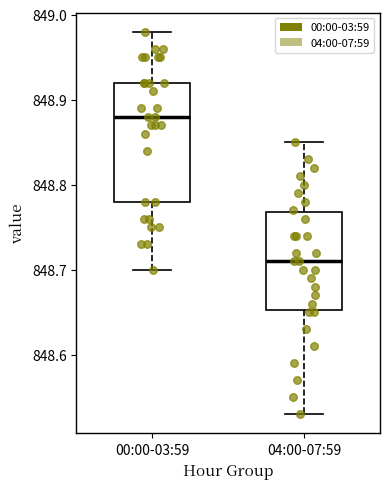

Which box is the tallest, from its lower edge to its upper edge?

00:00-03:59